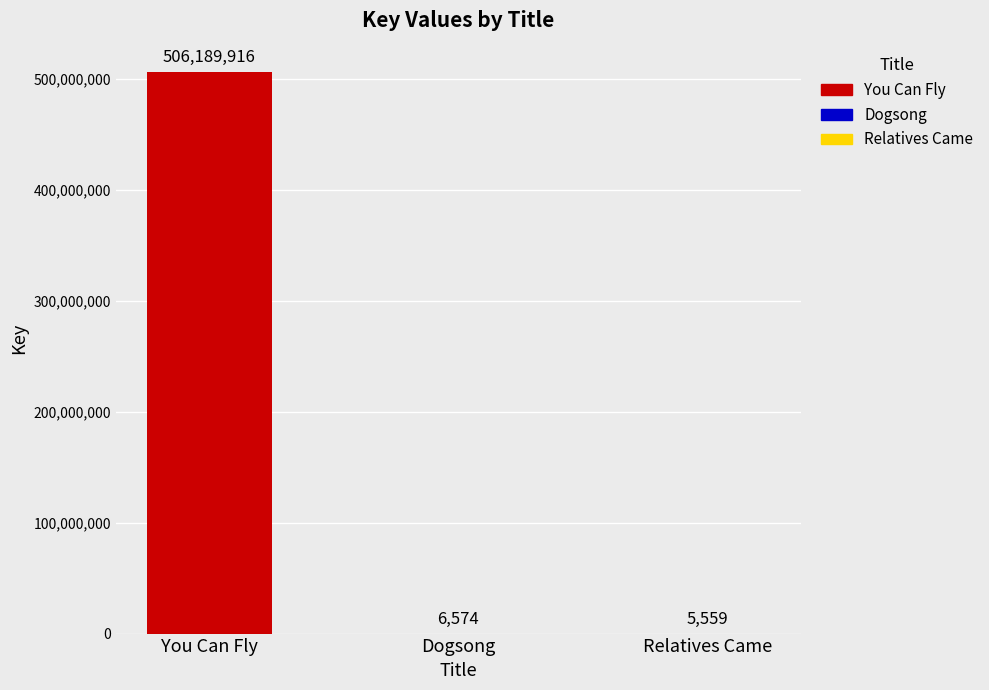

The chart shows a value of 506189916 at You Can Fly. True or false?

True